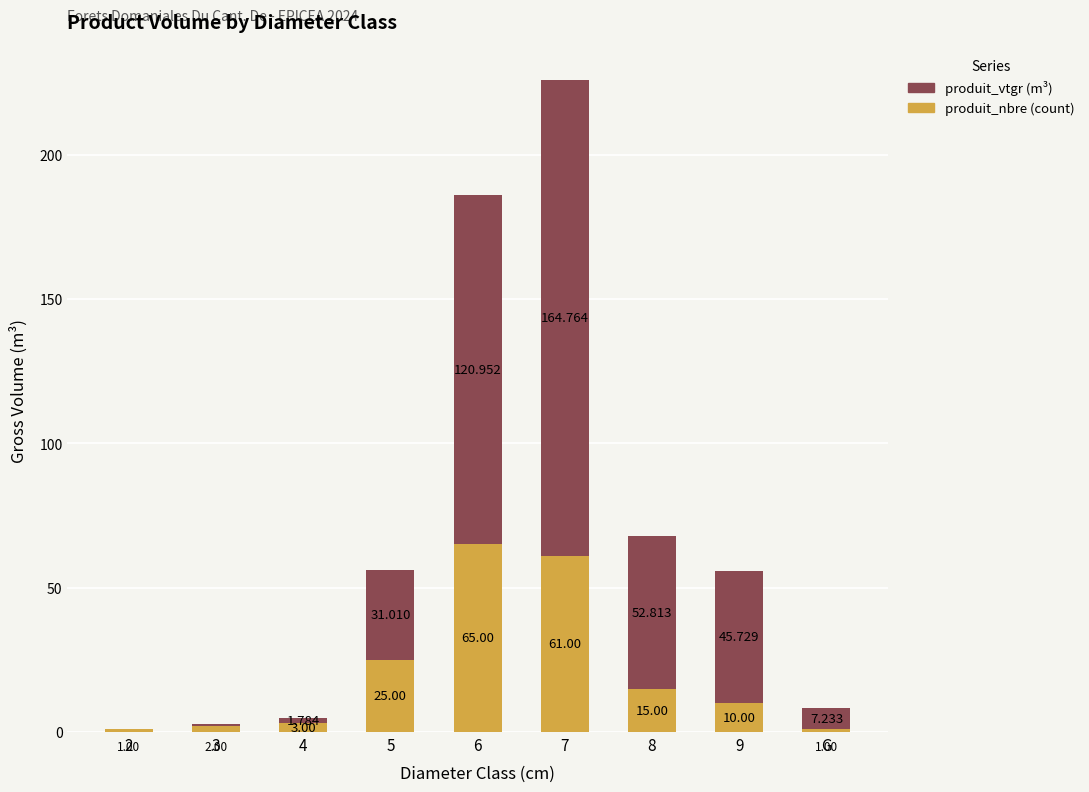

Are the bars grouped side by side (vs. stacked)?

No